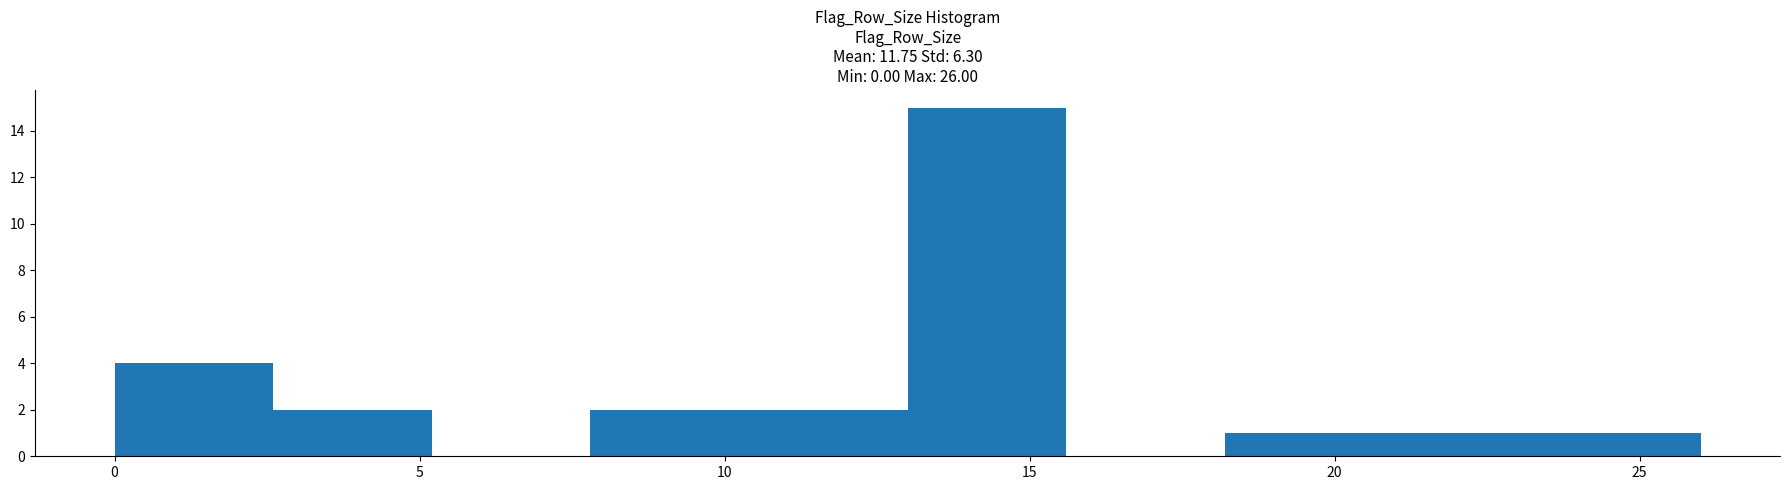

Reading left to right, transcribe this chart: for each bar, give the range it covers on the x-axis and its height. Neither the bar edges nor the heights are printed on the chart, so give them approximately, as read against the axes.

0.0 to 2.6: 4
2.6 to 5.2: 2
5.2 to 7.8: 0
7.8 to 10.4: 2
10.4 to 13.0: 2
13.0 to 15.6: 15
15.6 to 18.2: 0
18.2 to 20.8: 1
20.8 to 23.4: 1
23.4 to 26.0: 1